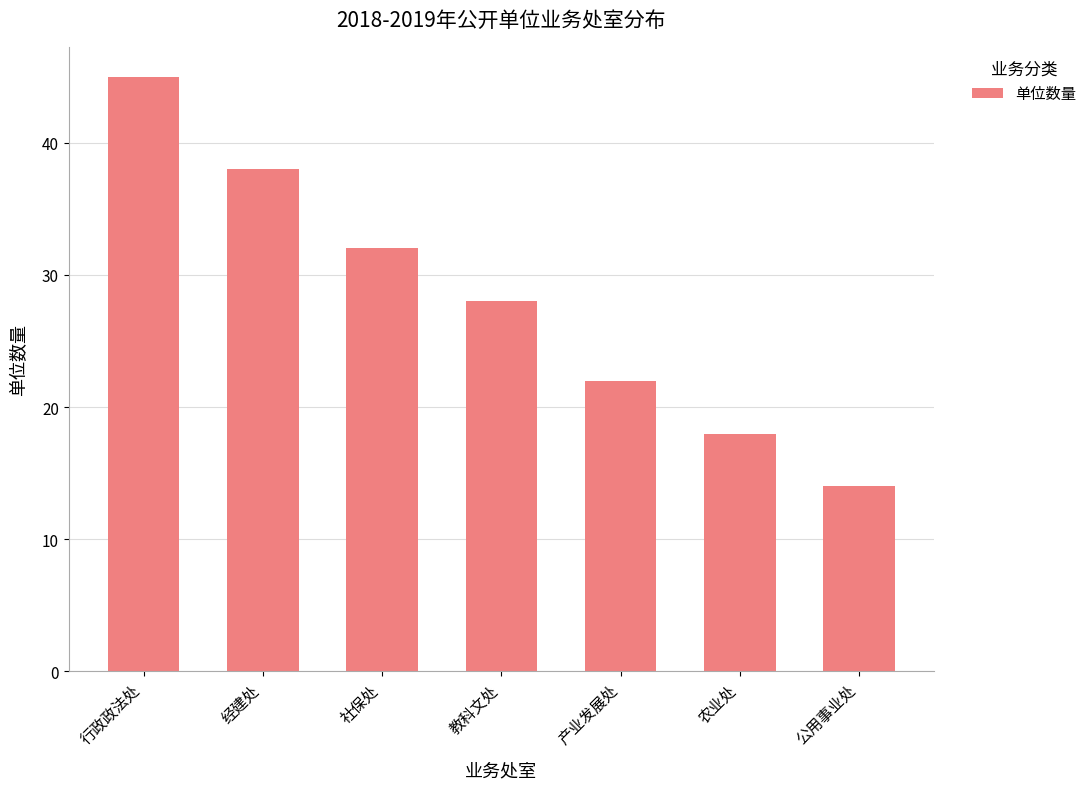

Which has a higher value, 教科文处 or 农业处?

教科文处